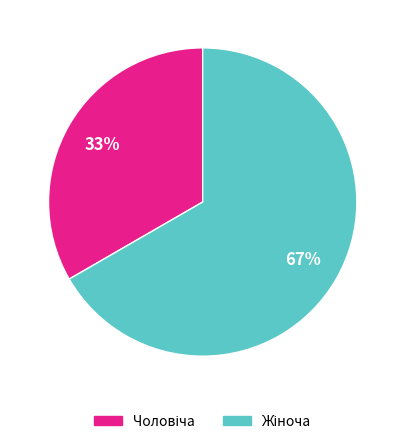

To the nearest percent, what is the average slice percentage?

50%